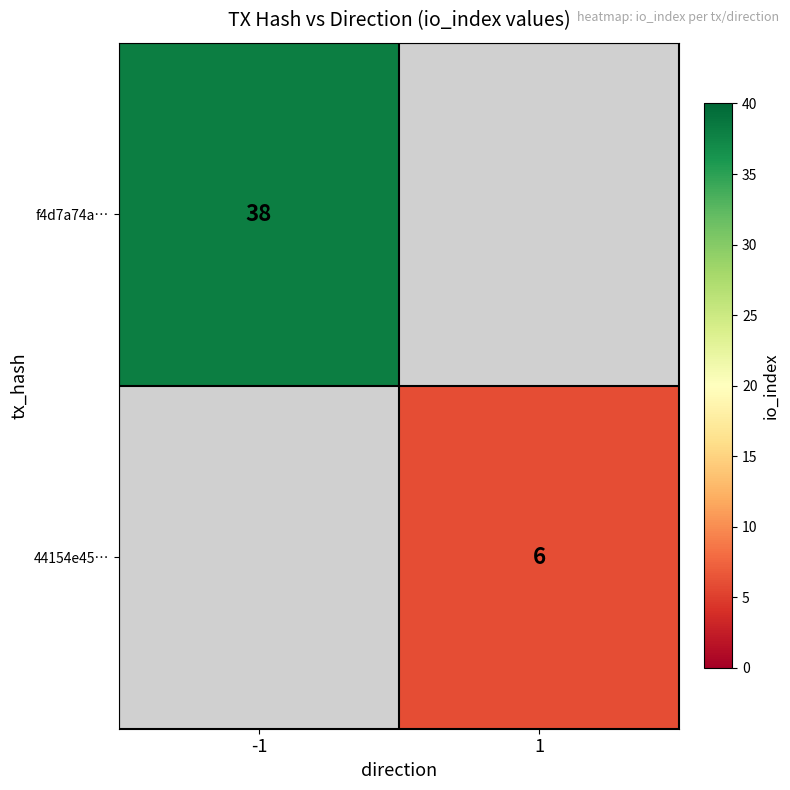

True or false: 44154e45… has a value of 10 at 1.

False